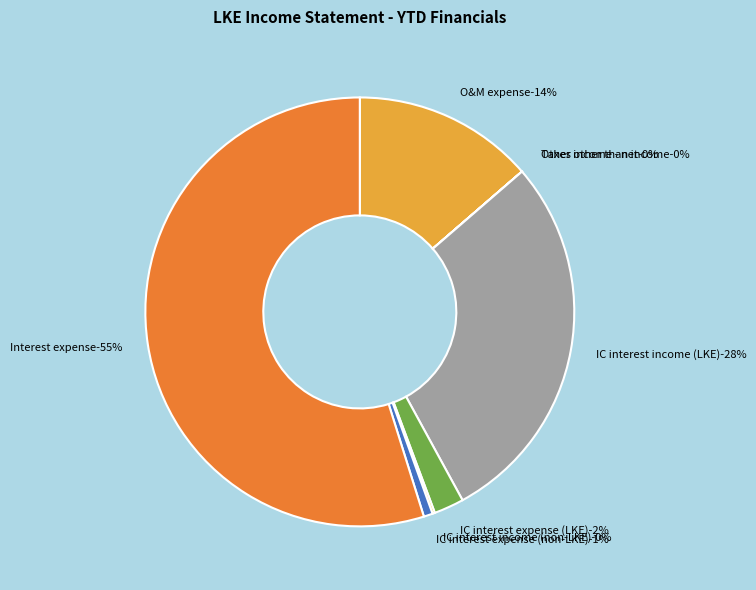

What is the majority slice?

Interest expense